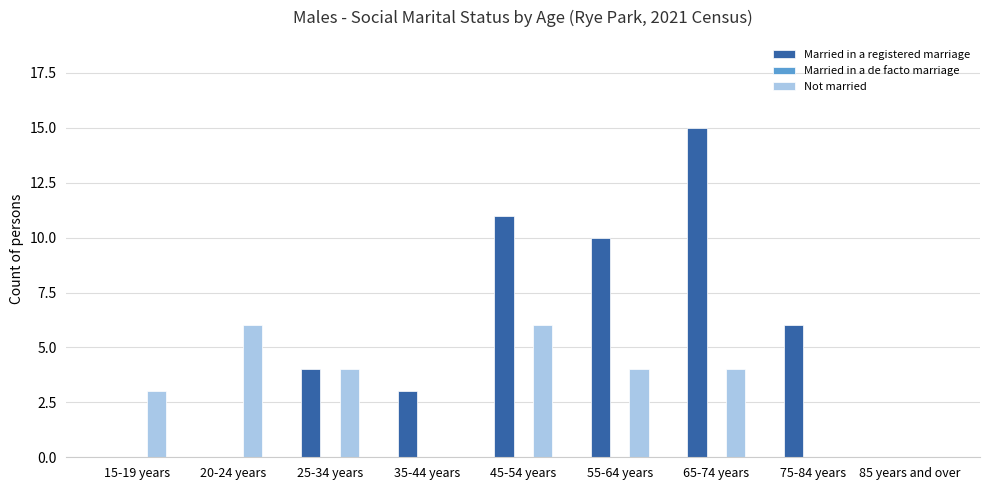

How many groups of bars are there?

9